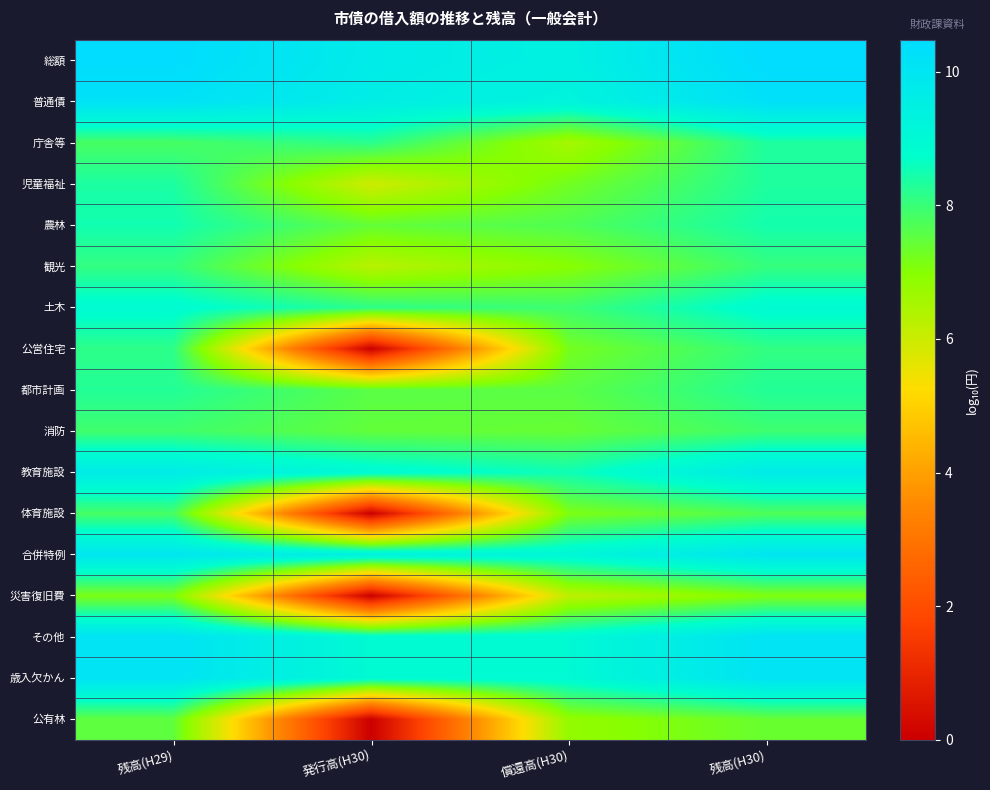

Reading left to right, what are all the values shown in this chart?

総額: 残高(H29)=10.5	発行高(H30)=9.7	償還高(H30)=9.4	残高(H30)=10.5
普通債: 残高(H29)=10.2	発行高(H30)=9.6	償還高(H30)=9.3	残高(H30)=10.2
庁舎等: 残高(H29)=7.8	発行高(H30)=8.2	償還高(H30)=6.5	残高(H30)=8.3
児童福祉: 残高(H29)=8.4	発行高(H30)=6.0	償還高(H30)=7.3	残高(H30)=8.3
農林: 残高(H29)=8.5	発行高(H30)=7.5	償還高(H30)=7.7	残高(H30)=8.5
観光: 残高(H29)=8.1	発行高(H30)=6.3	償還高(H30)=7.0	残高(H30)=8.0
土木: 残高(H29)=8.9	発行高(H30)=8.1	償還高(H30)=7.9	残高(H30)=8.9
公営住宅: 残高(H29)=8.1	発行高(H30)=0.0	償還高(H30)=7.2	残高(H30)=8.1
都市計画: 残高(H29)=8.3	発行高(H30)=7.6	償還高(H30)=7.6	残高(H30)=8.3
消防: 残高(H29)=7.9	発行高(H30)=7.5	償還高(H30)=7.4	残高(H30)=7.9
教育施設: 残高(H29)=9.7	発行高(H30)=9.0	償還高(H30)=8.5	残高(H30)=9.7
体育施設: 残高(H29)=7.8	発行高(H30)=0.0	償還高(H30)=7.1	残高(H30)=7.7
合併特例: 残高(H29)=9.9	発行高(H30)=9.4	償還高(H30)=9.1	残高(H30)=10.0
災害復旧費: 残高(H29)=7.1	発行高(H30)=0.0	償還高(H30)=6.2	残高(H30)=7.1
その他: 残高(H29)=10.1	発行高(H30)=8.9	償還高(H30)=9.0	残高(H30)=10.1
歳入欠かん: 残高(H29)=10.1	発行高(H30)=8.9	償還高(H30)=9.0	残高(H30)=10.1
公有林: 残高(H29)=7.5	発行高(H30)=0.0	償還高(H30)=6.8	残高(H30)=7.4